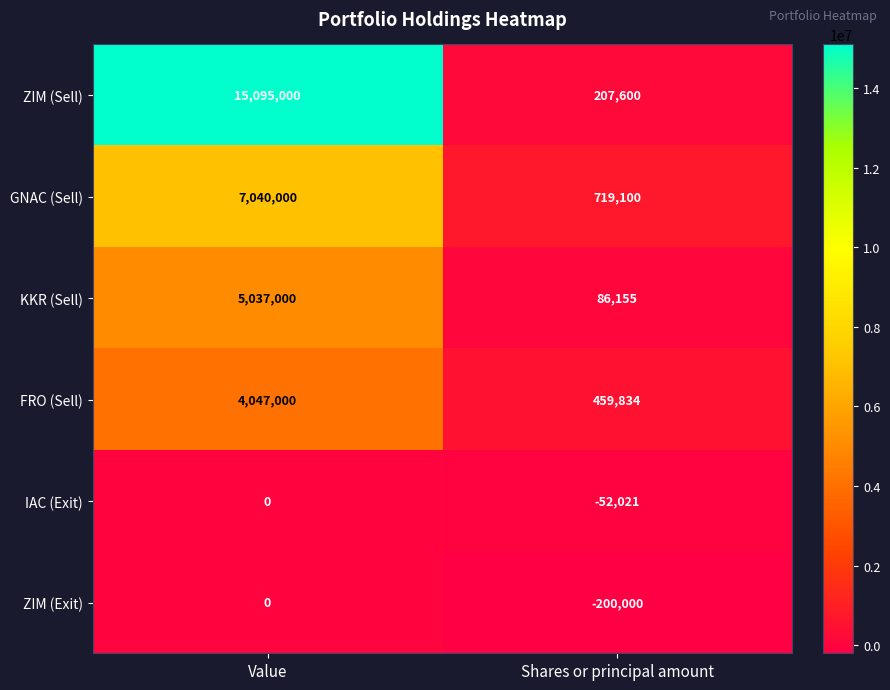

Is it true that GNAC (Sell) equals 945269 at Shares or principal amount?

False